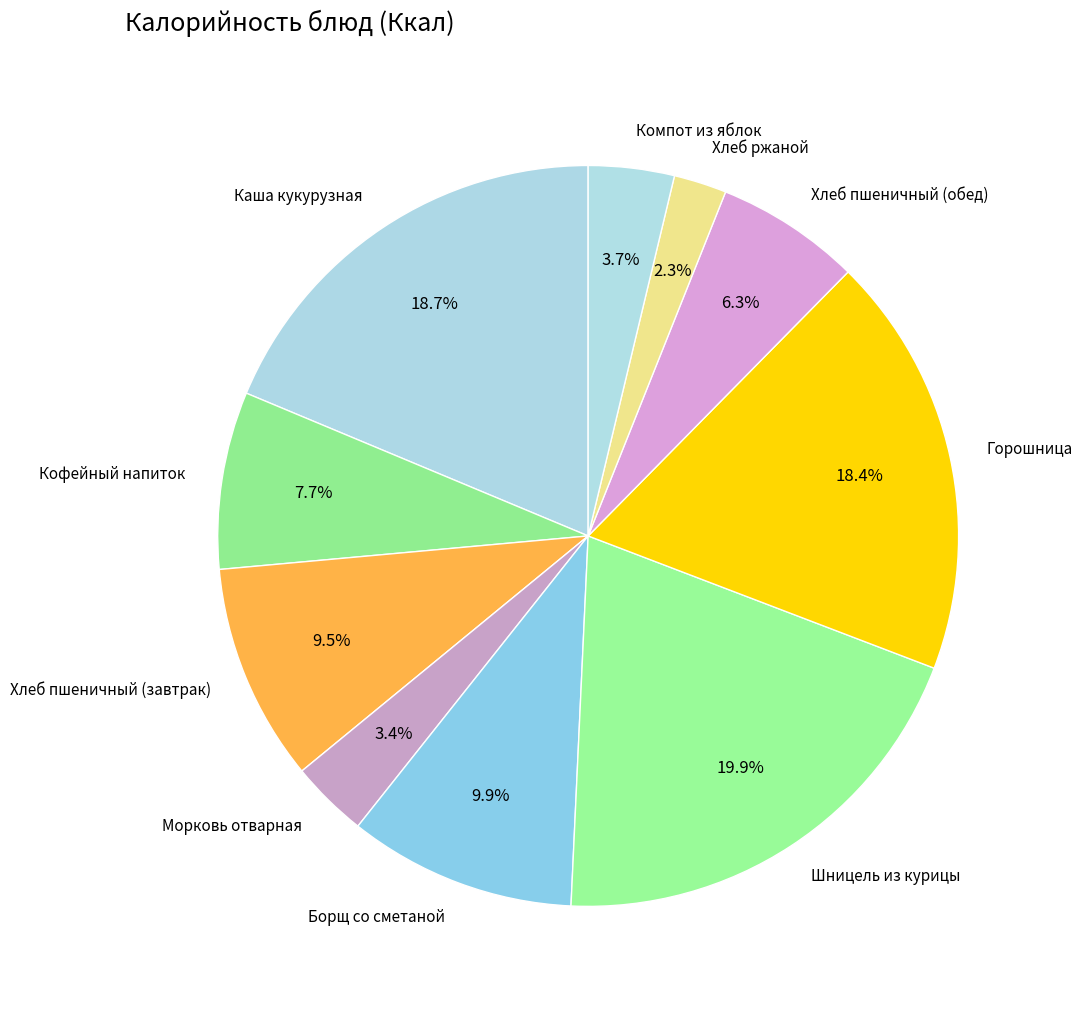

What is the largest slice in the pie chart?

Шницель из курицы